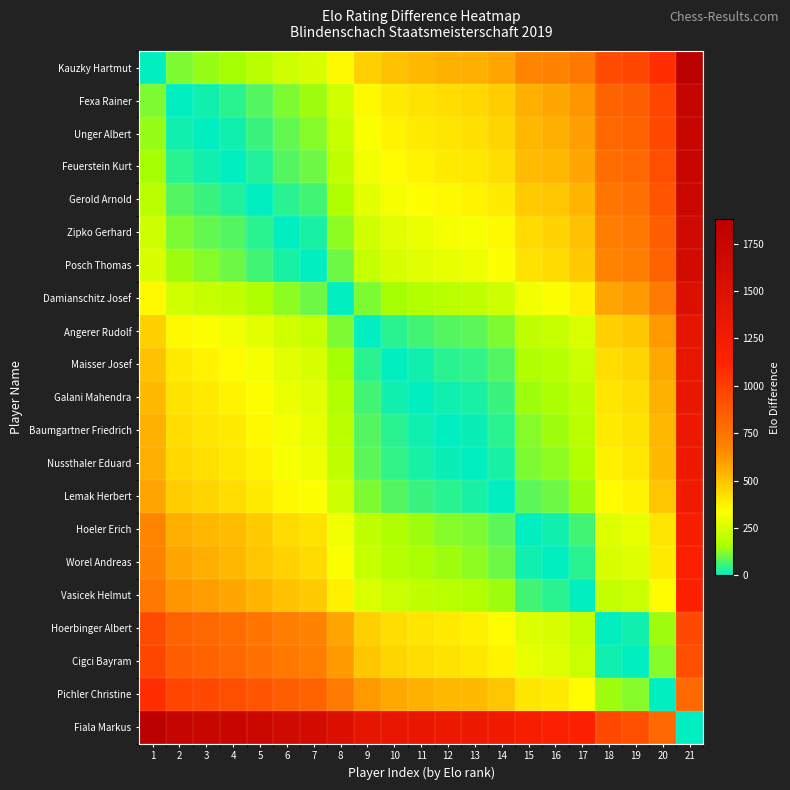

At which category does the chart reach its minimum across all series?

1